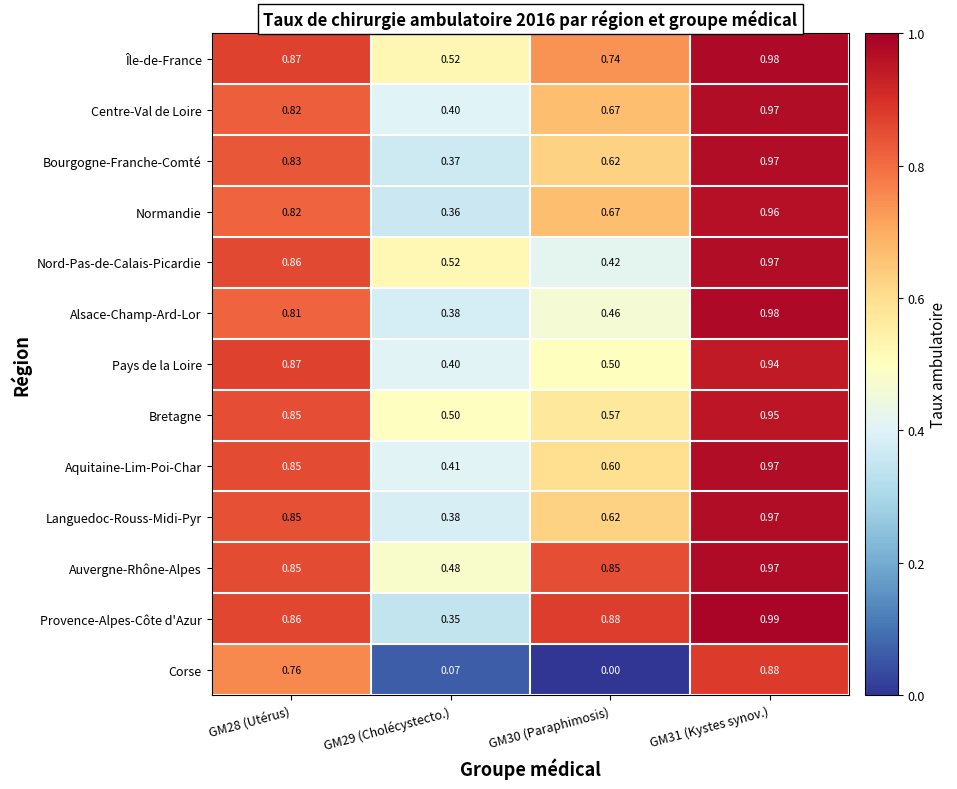

How many data points does each series have?

4